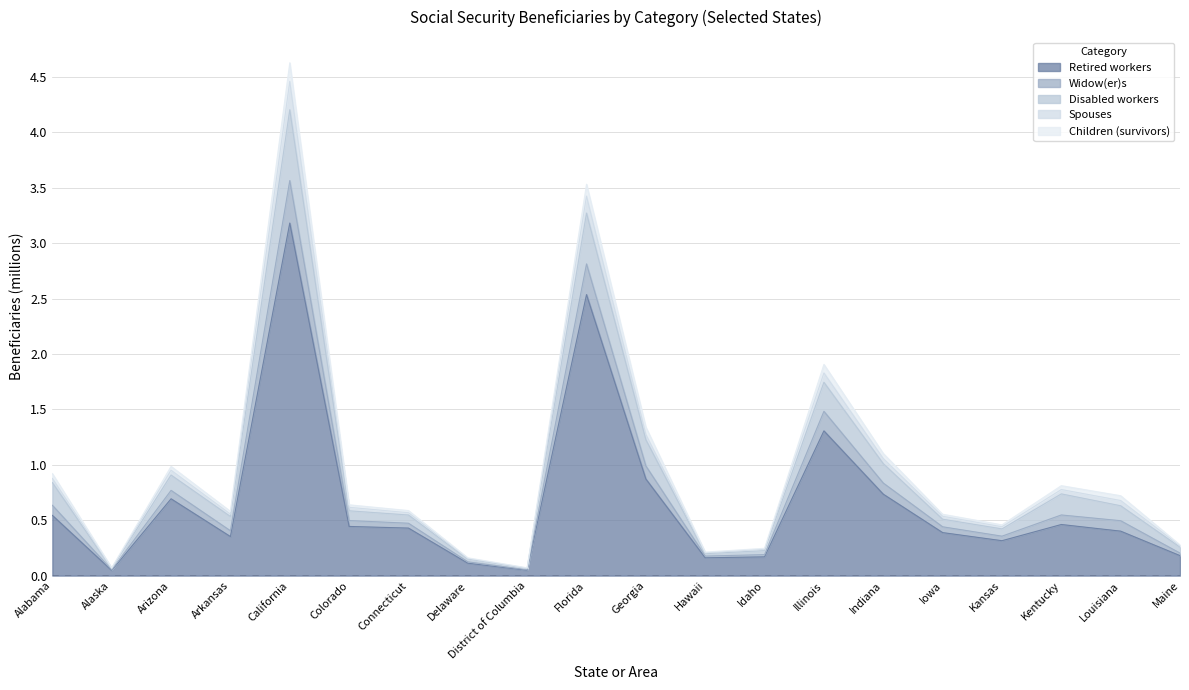

The Widow(er)s series shows 0.4 at Arizona. True or false?

False